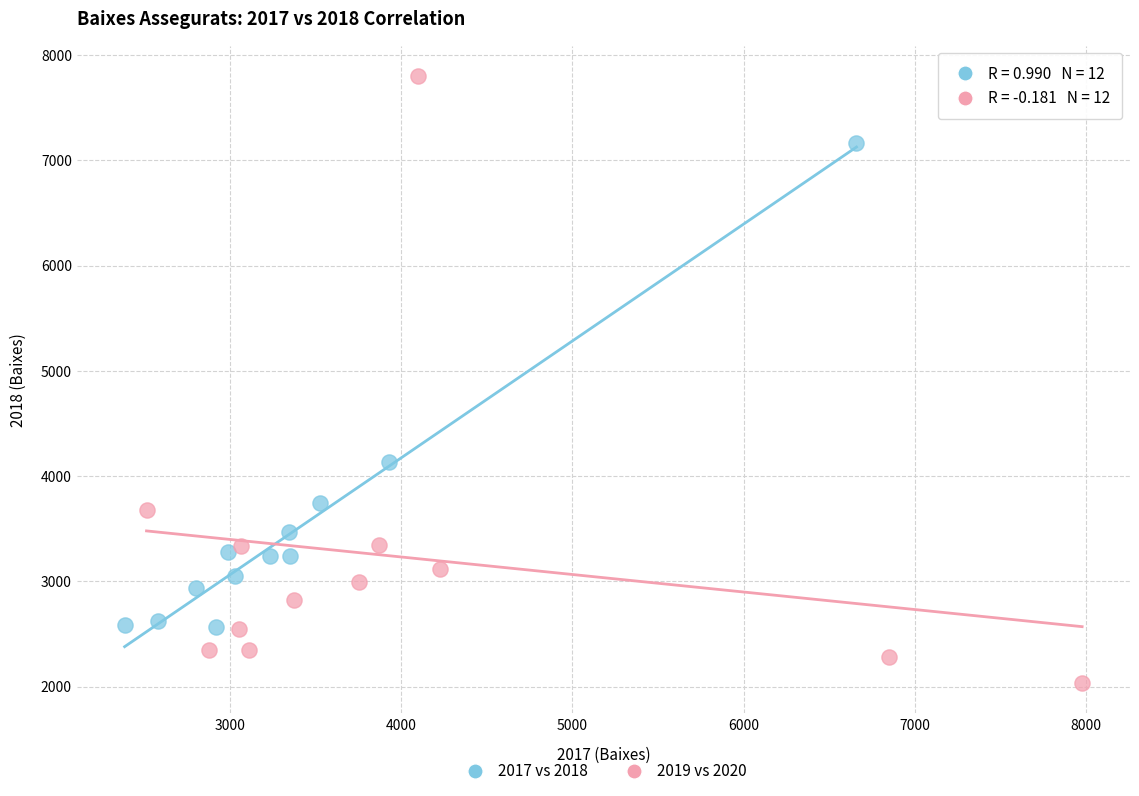

What are all the series names shown in the legend?

2017 vs 2018, 2019 vs 2020